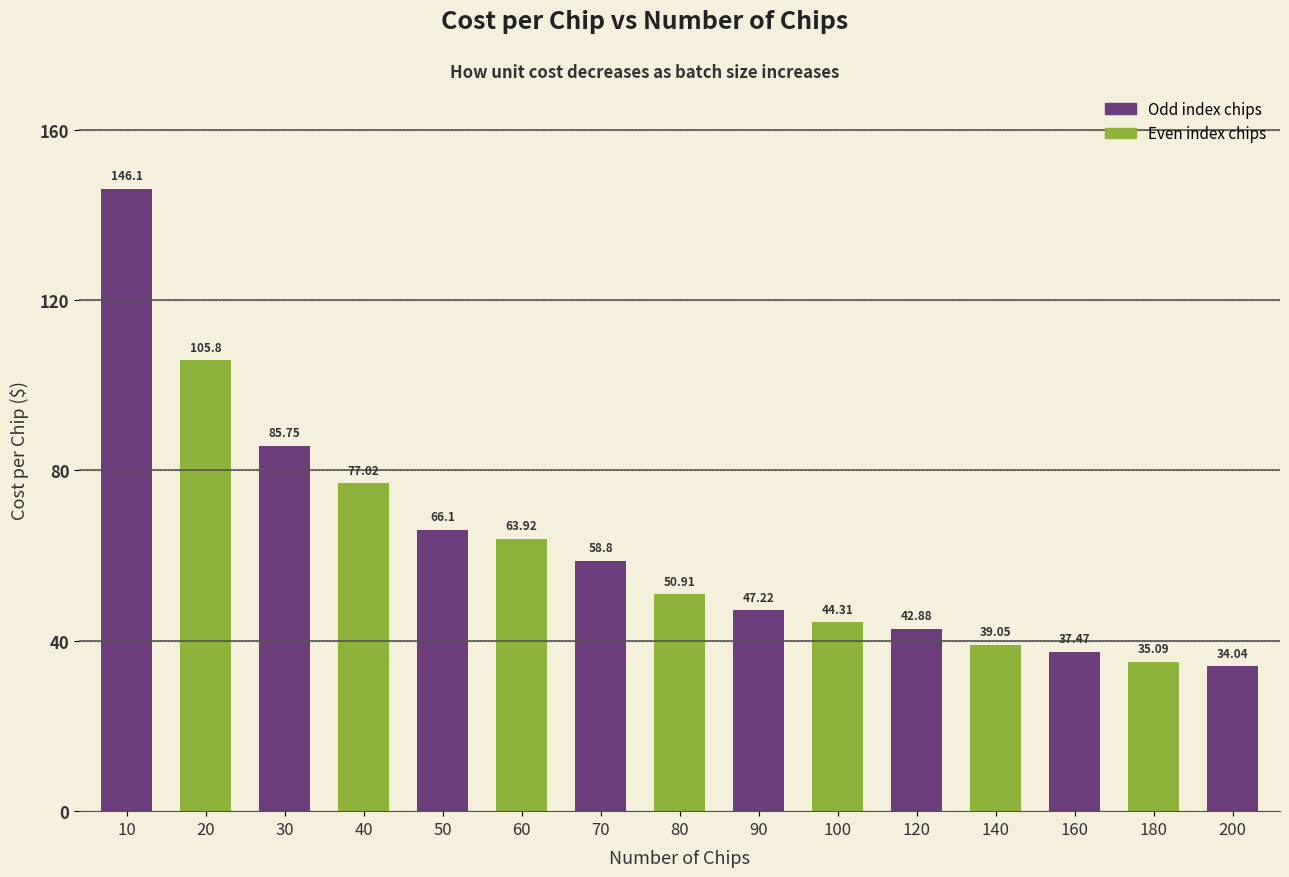

What is the average value?

62.3